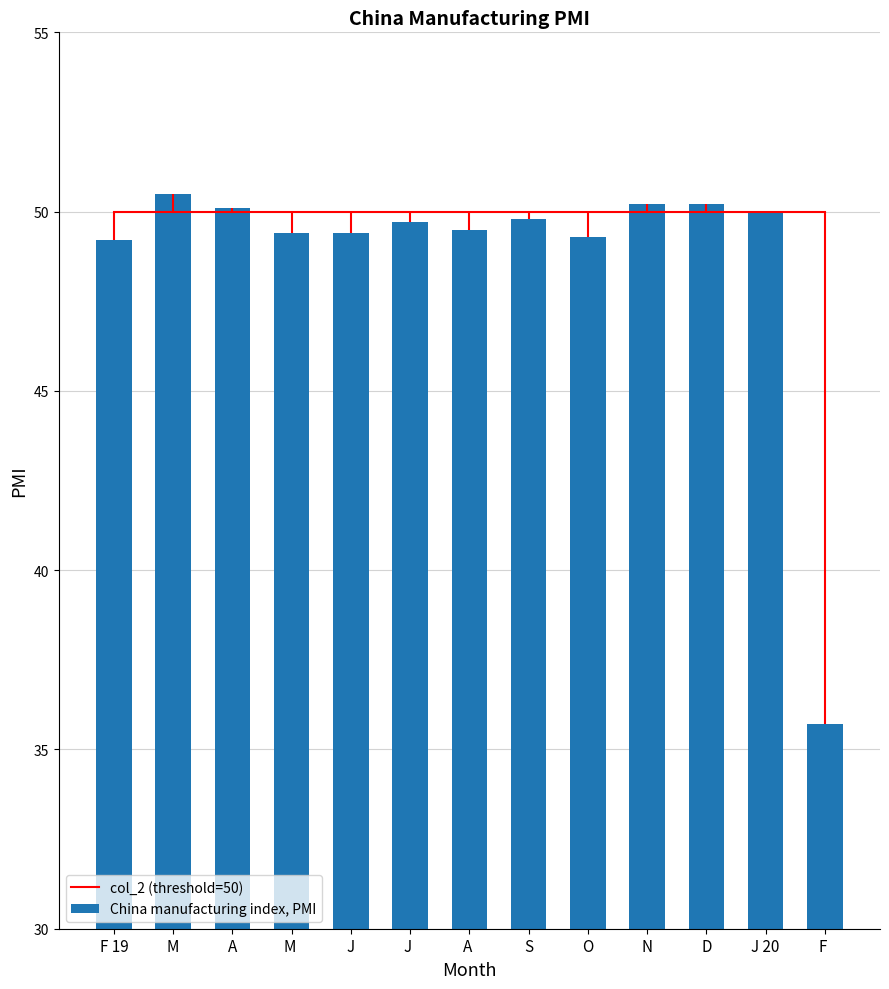

The col_2 (threshold=50) series shows 83.8 at A . True or false?

False